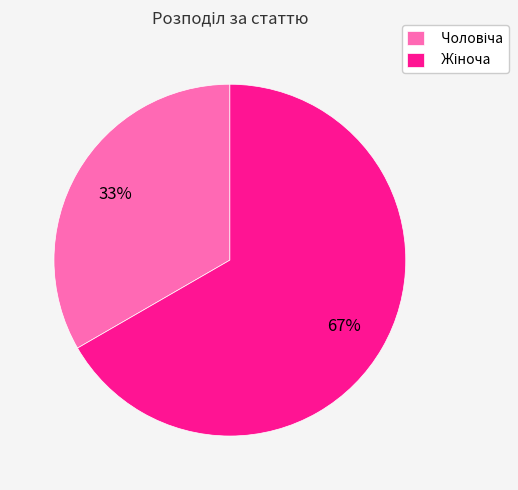

To the nearest percent, what is the average slice percentage?

50%